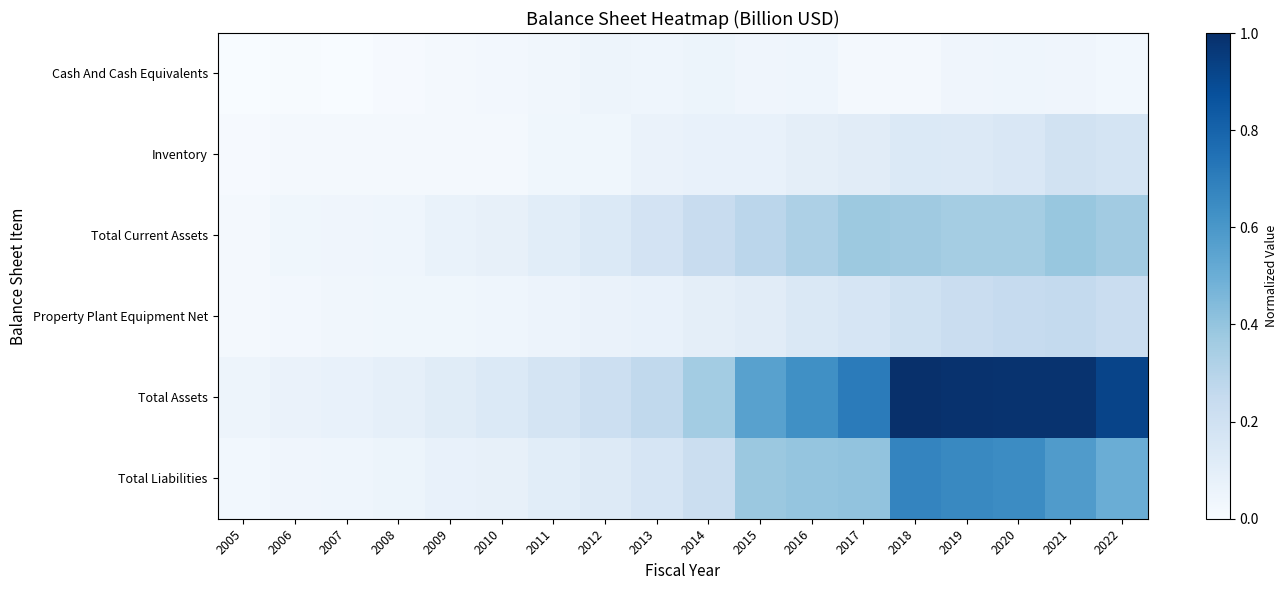

At which category is the sum across all series the highest?

2021